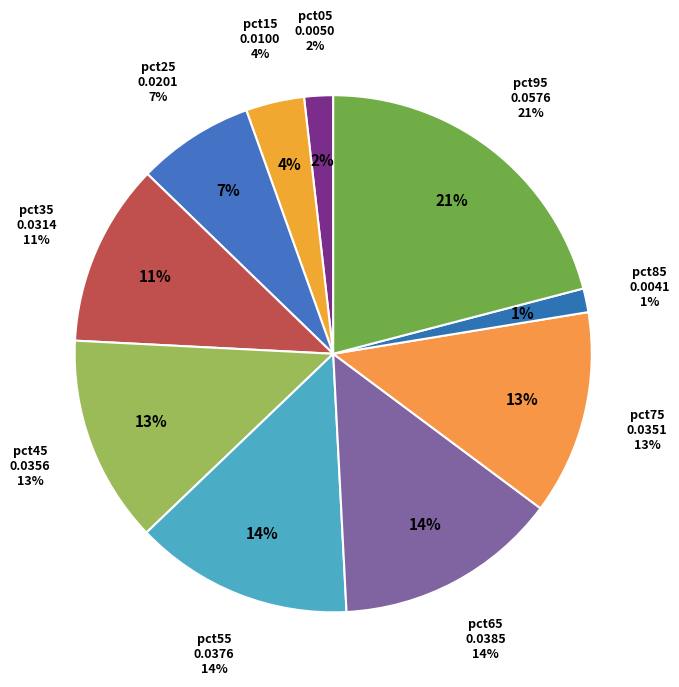

To the nearest percent, what percentage of the pie is pct35?

11%